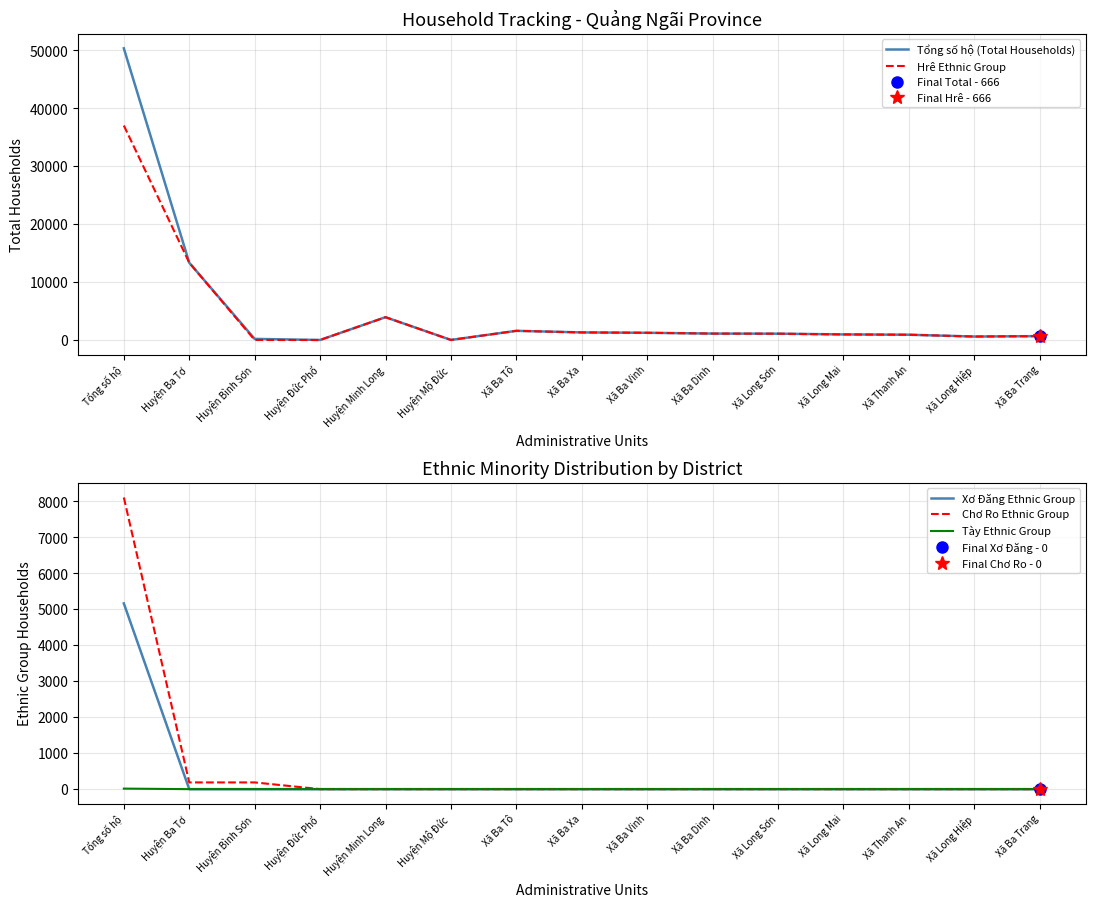

What is the difference between the Hrê Ethnic Group values at Xã Ba Tô and Huyện Mộ Đức?

1572